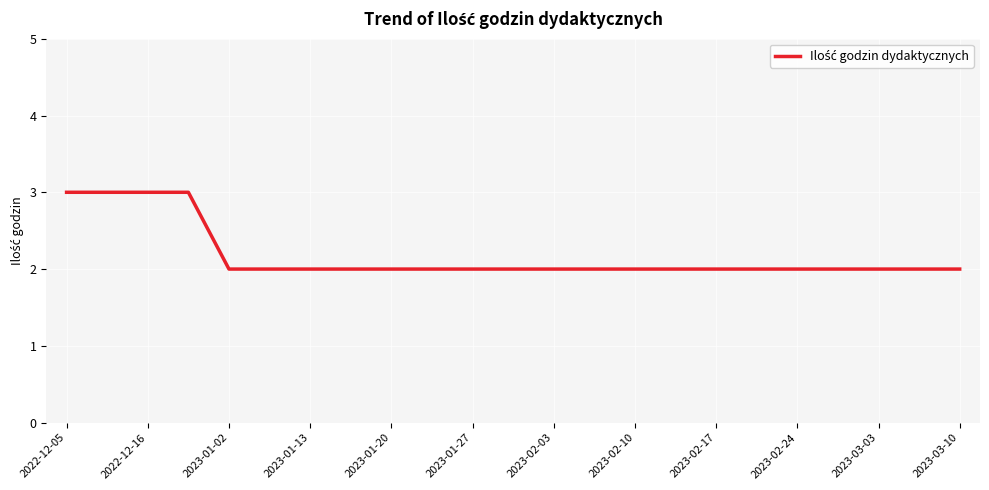

How many values are between 2 and 3?

23